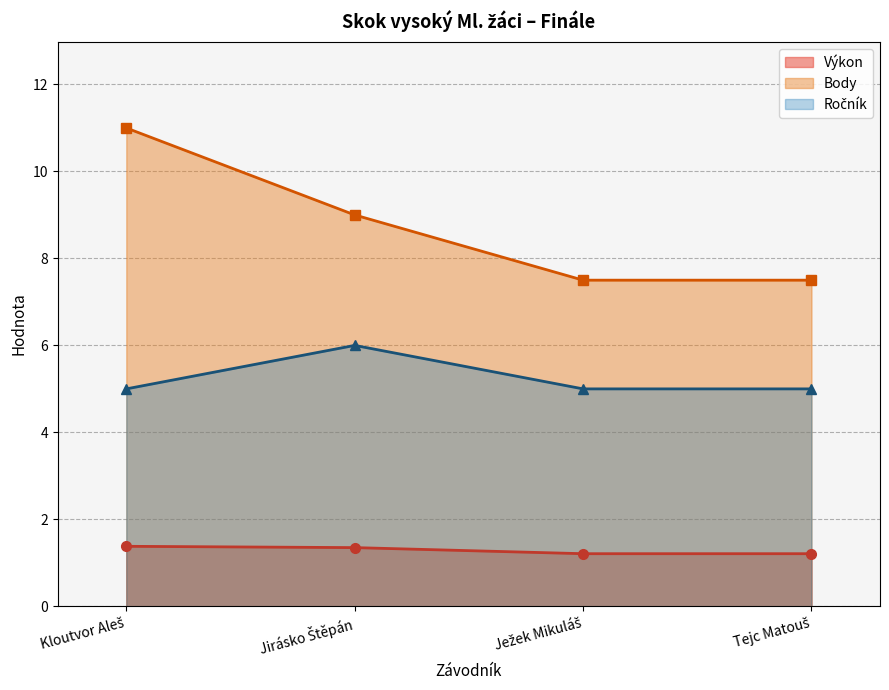

True or false: Body and Ročník intersect in this chart.

False